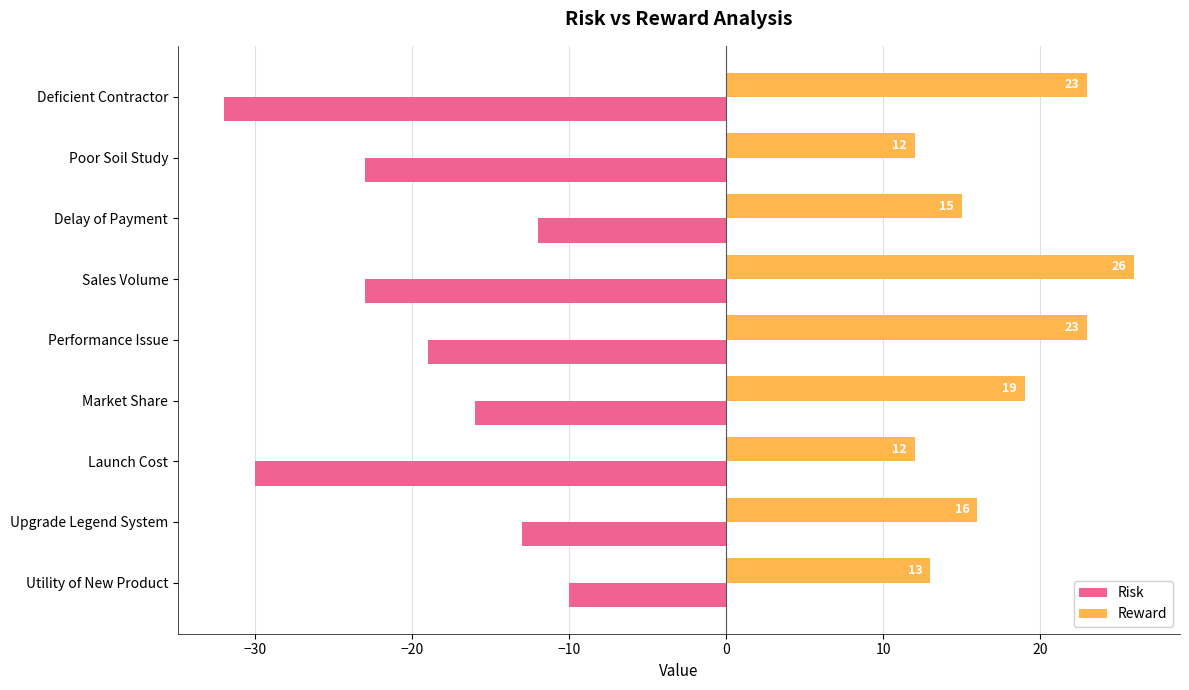

List the series in order of their overall mean, lowest first.

Risk, Reward